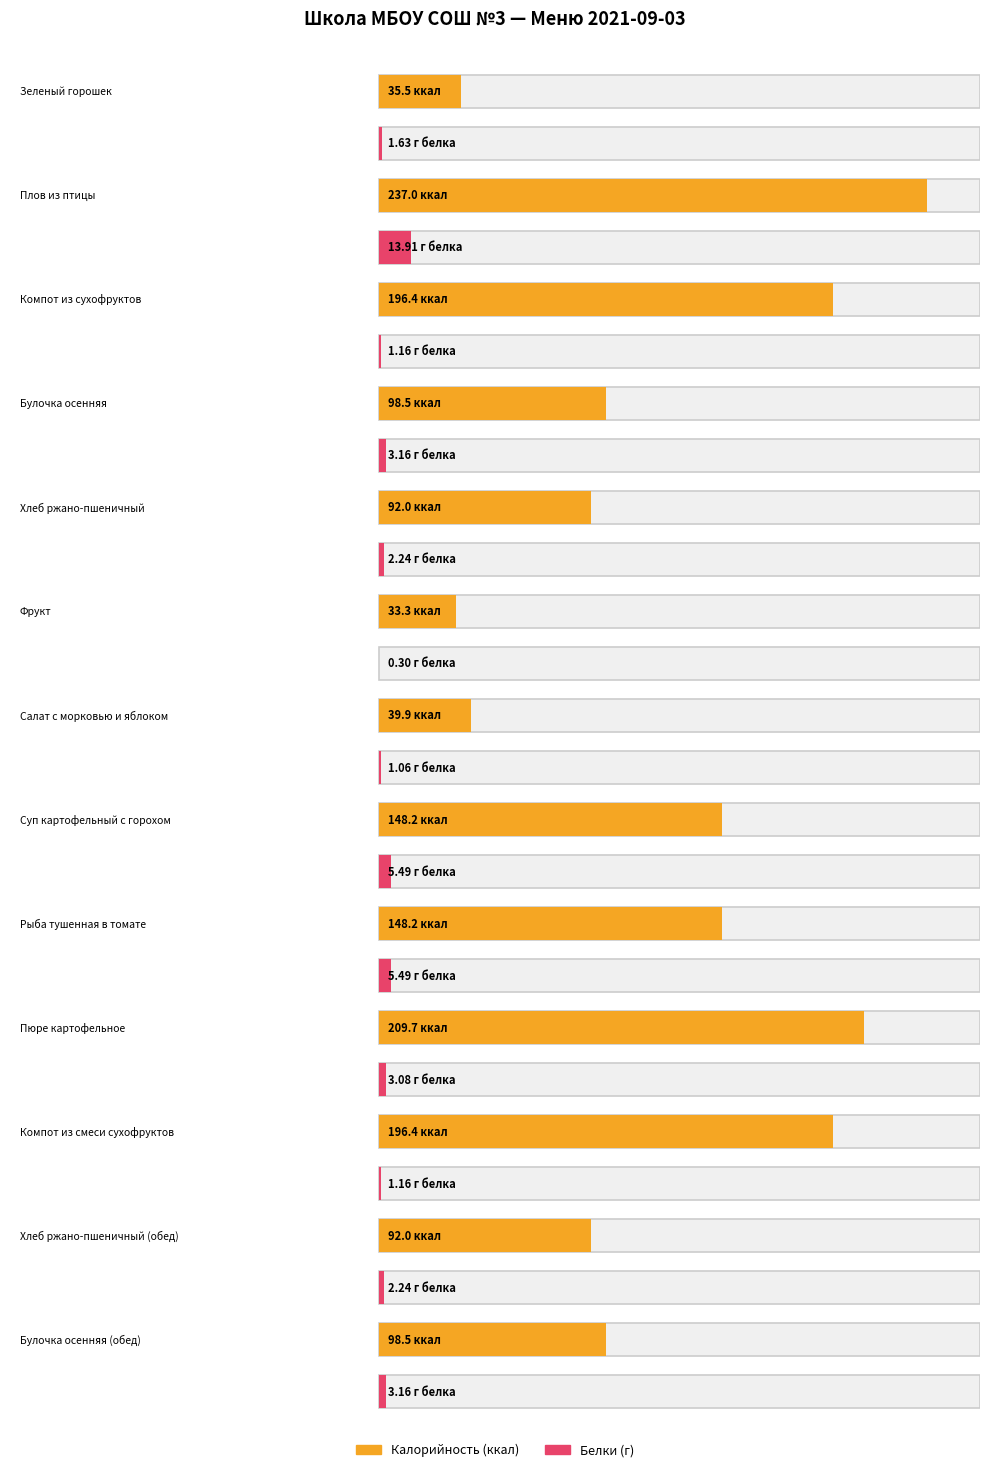

Is it true that Калорийность equals 73.8 at Рыба тушенная в томате?

False